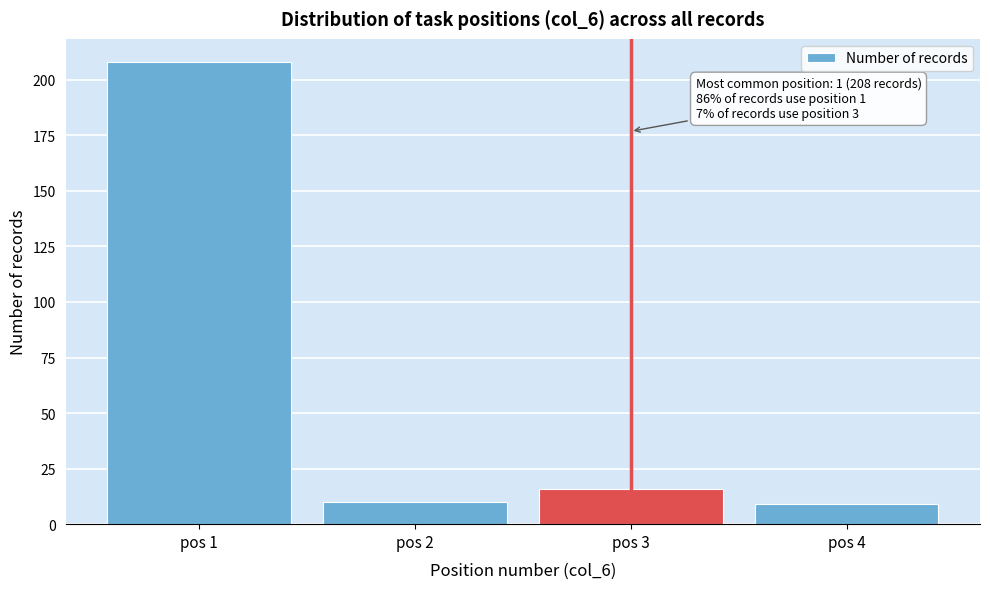

Reading right to left, list all the values displayed in this chart.

pos 4=9	pos 3=16	pos 2=10	pos 1=208